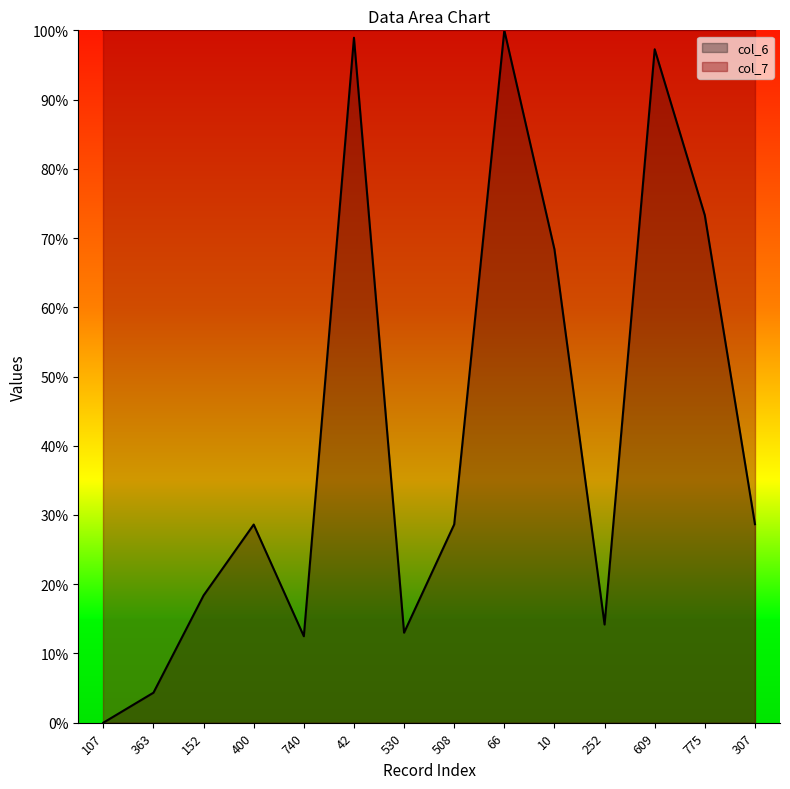

Where is the first local minimum?

740